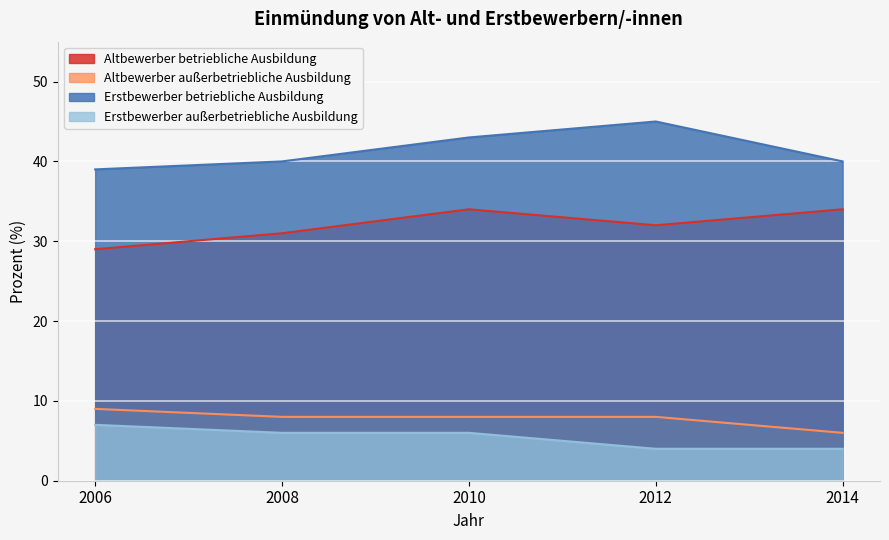

True or false: Erstbewerber betriebliche Ausbildung and Erstbewerber außerbetriebliche Ausbildung cross at least once.

False